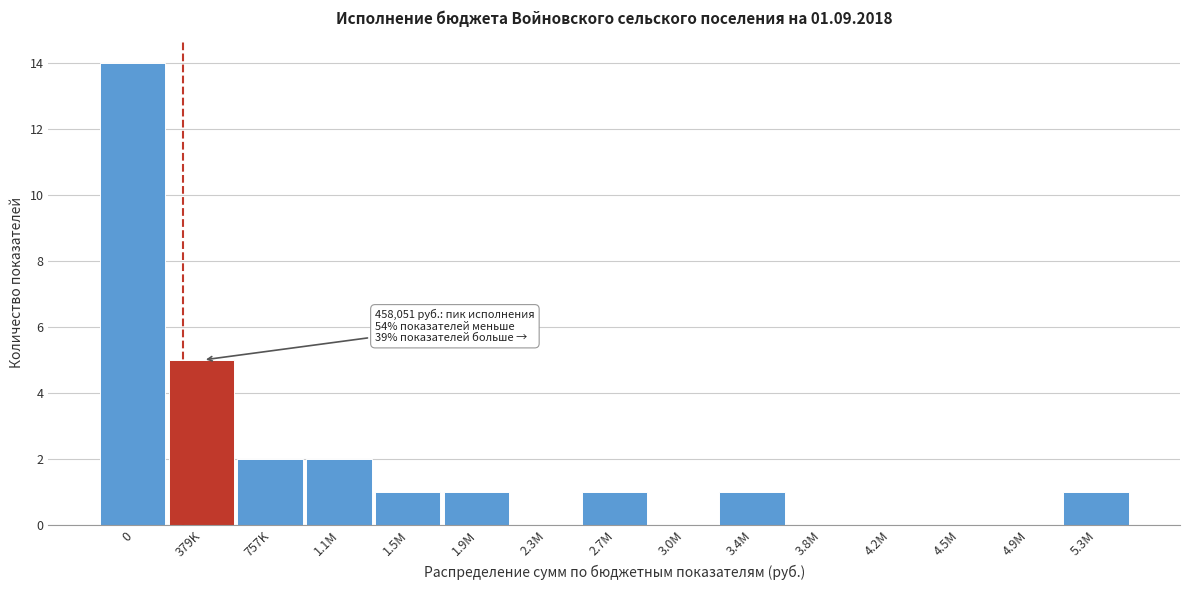

Reading left to right, list all the values displayed in this chart.

0=14	379K=5	757K=2	1.1M=2	1.5M=1	1.9M=1	2.3M=0	2.7M=1	3.0M=0	3.4M=1	3.8M=0	4.2M=0	4.5M=0	4.9M=0	5.3M=1